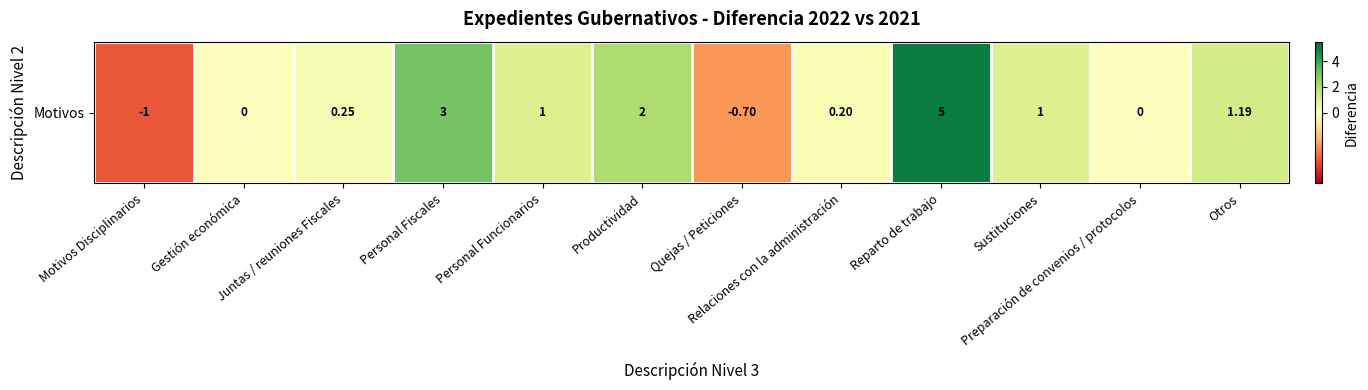

Is it true that the value at Productividad is 2.0?

True